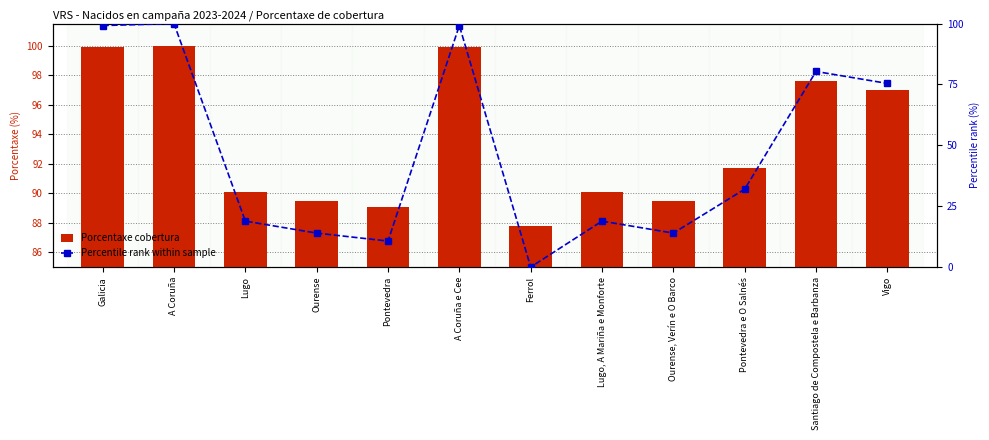

Are the bars horizontal?

No